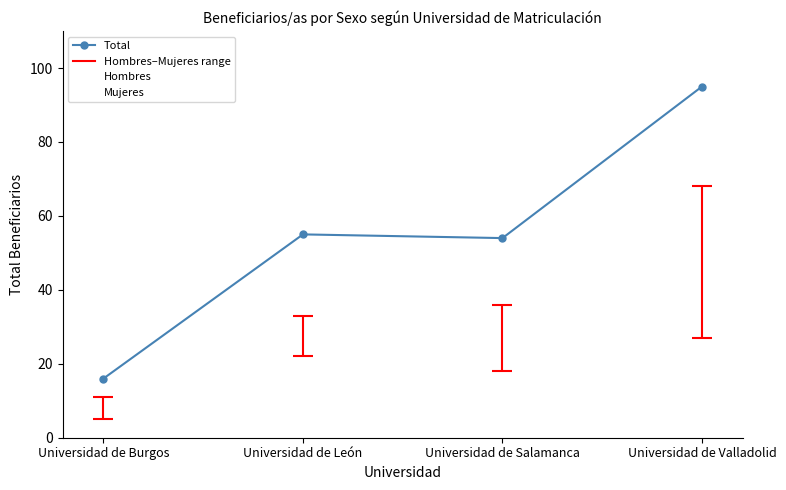

What is the sum of the Hombres values at Universidad de Burgos and Universidad de León?

33